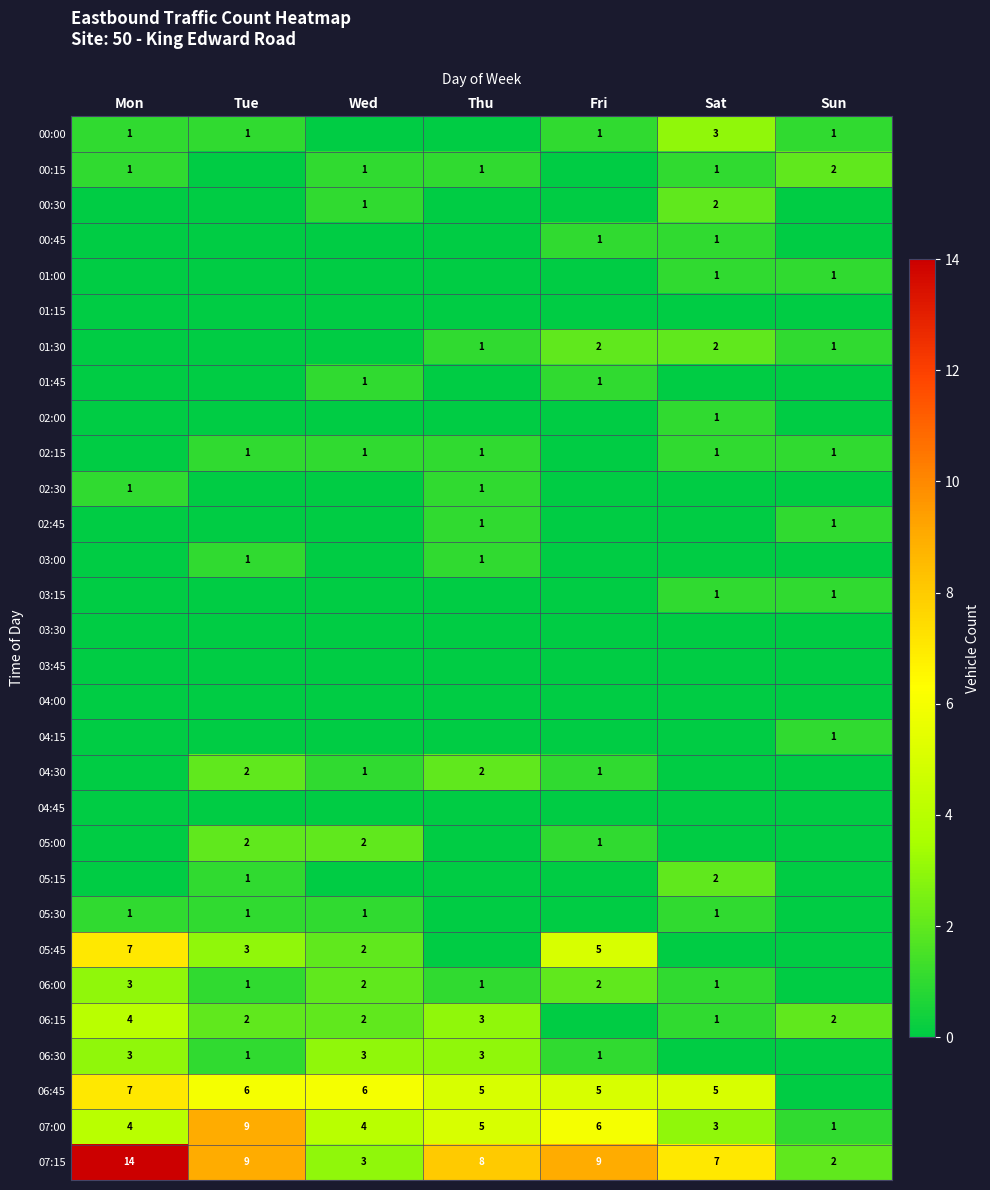

Read the 07:15 value at Thu, to the nearest 10.

10